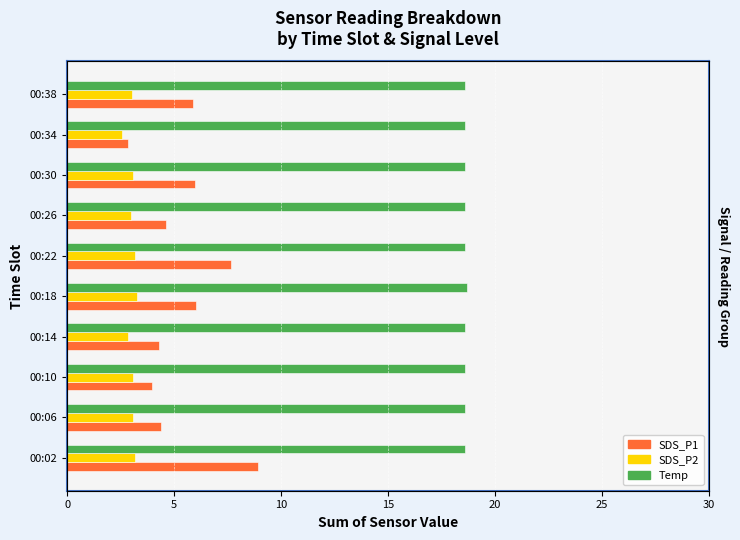

What is the value of the Temp bar at the 5th from the left?

18.7